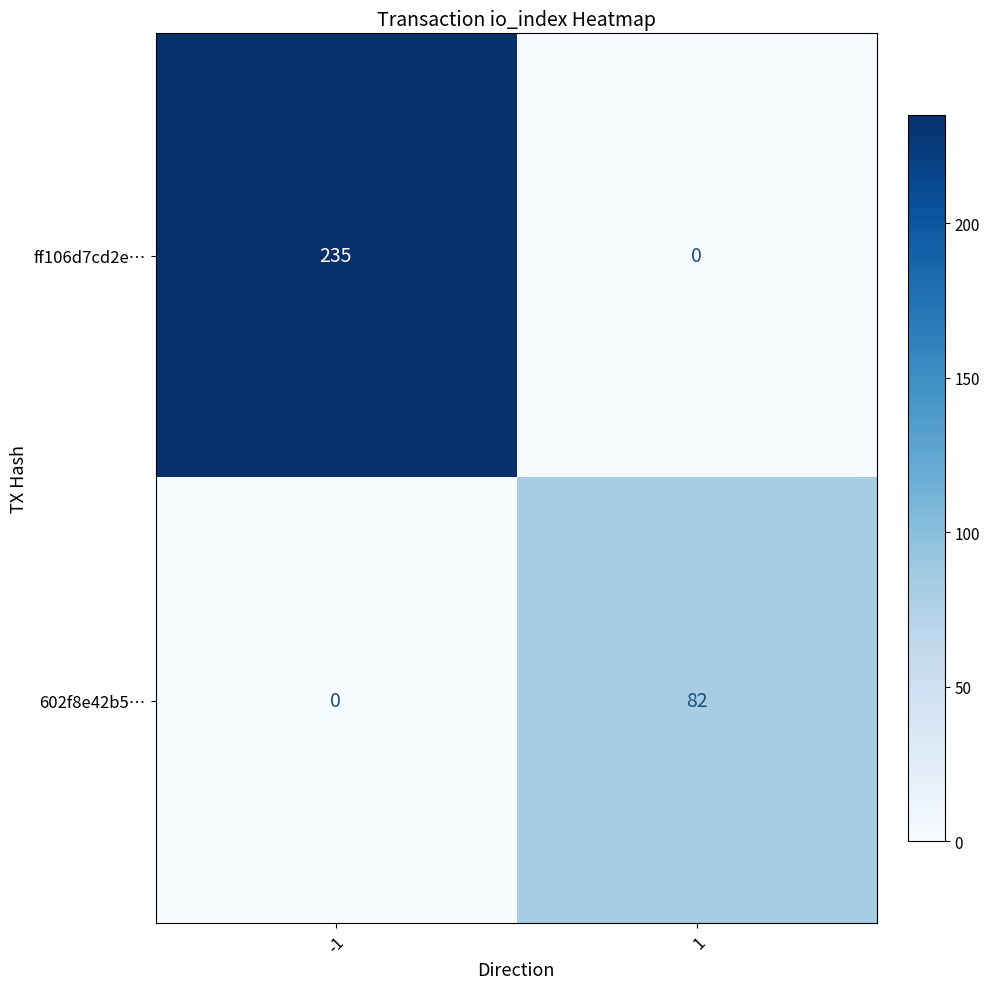

Is the value of 602f8e42b5… at 1 greater than the value of ff106d7cd2e… at -1?

No